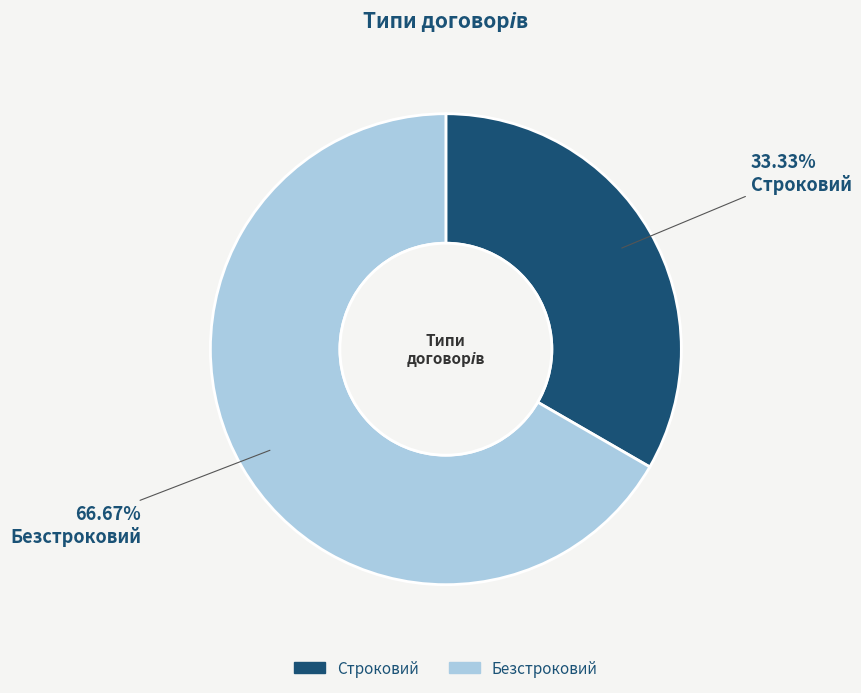

How many segments does this pie chart have?

2